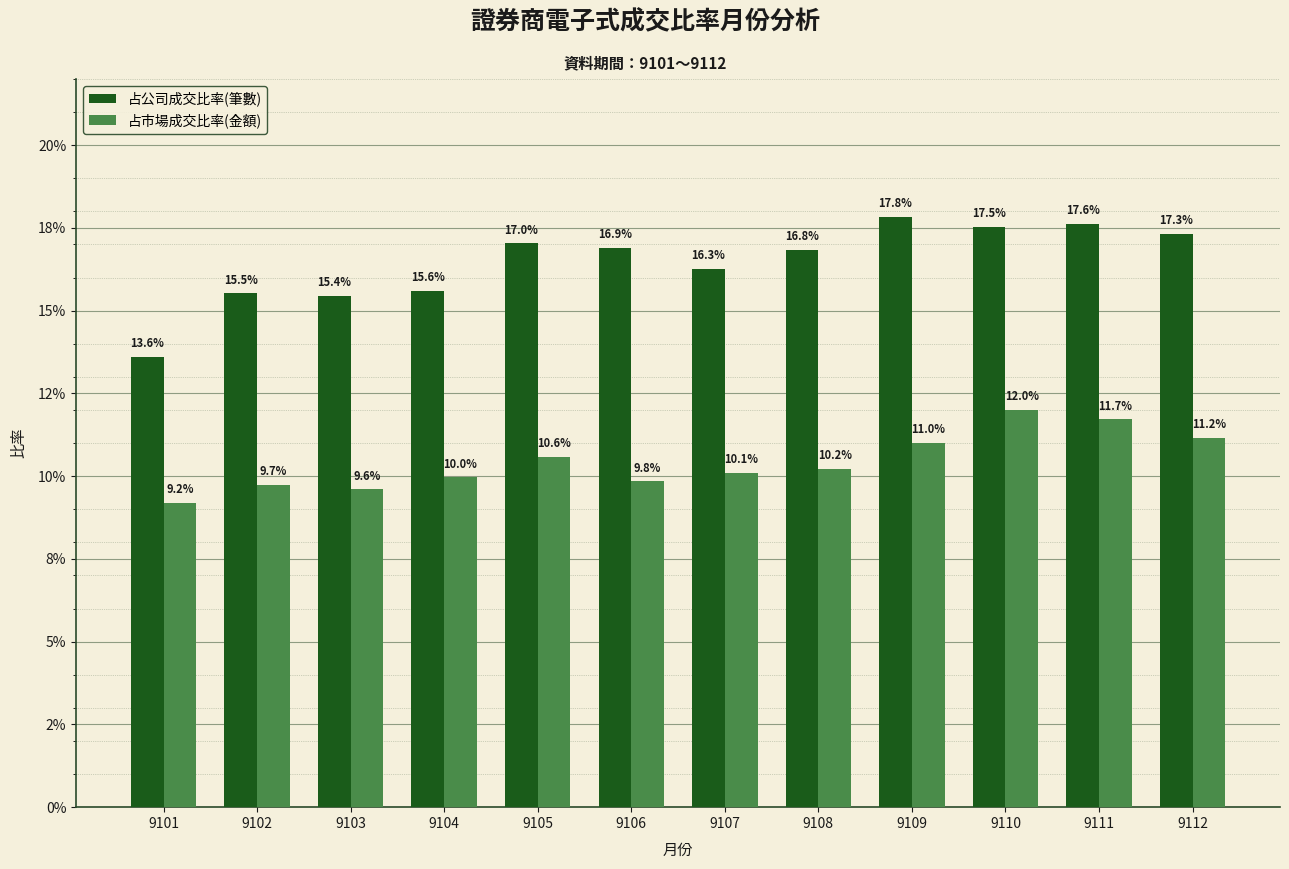

The value of 占公司成交比率(筆數) at 9111 is 0.2. True or false?

True